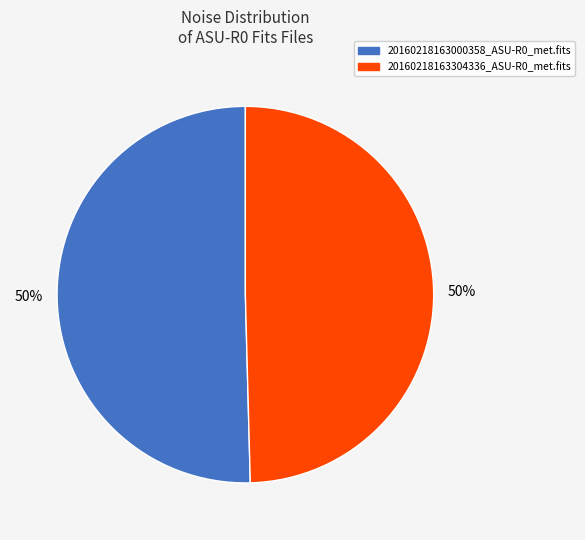

To the nearest percent, what portion does 20160218163304336_ASU-R0_met.fits represent?

50%